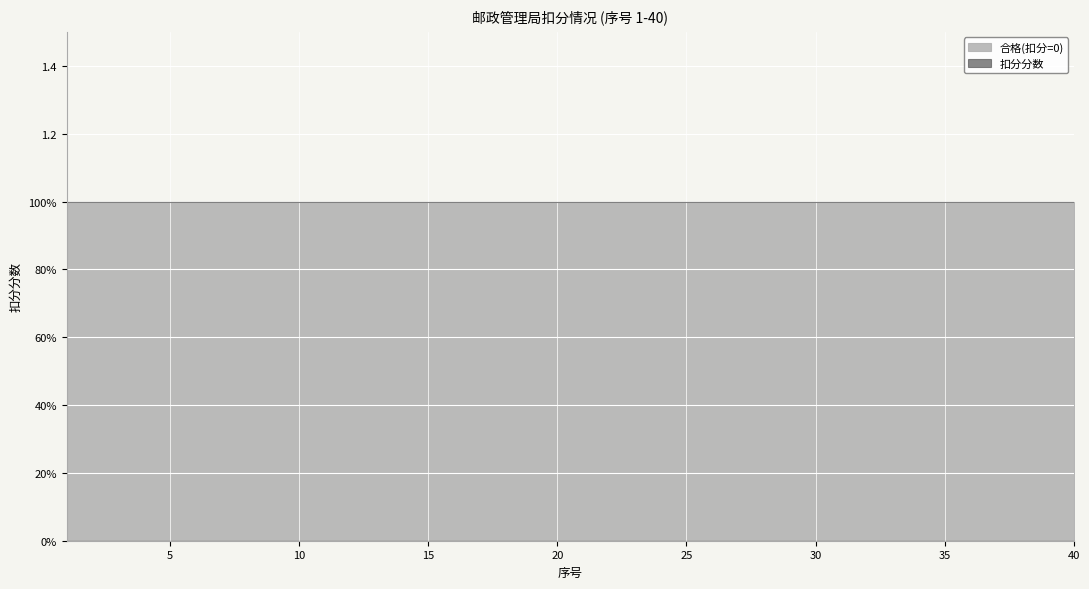

True or false: 扣分分数 and 合格(扣分=0) cross at least once.

False